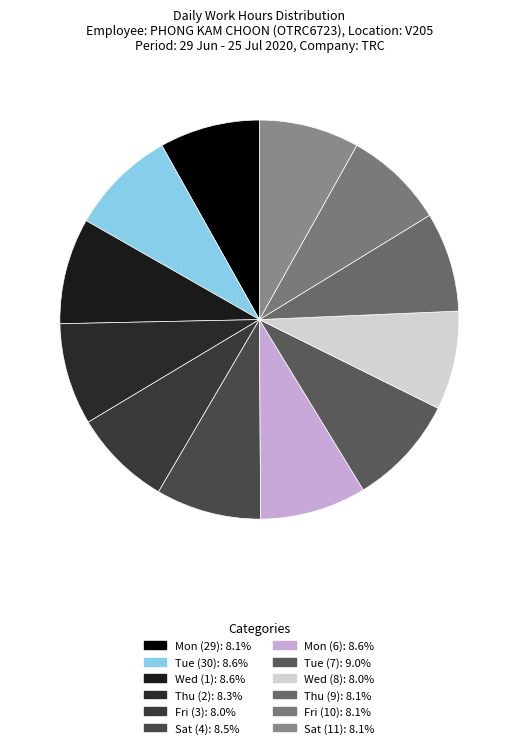

Combined, do Wed (1) and Sat (4) account for over 50%?

No